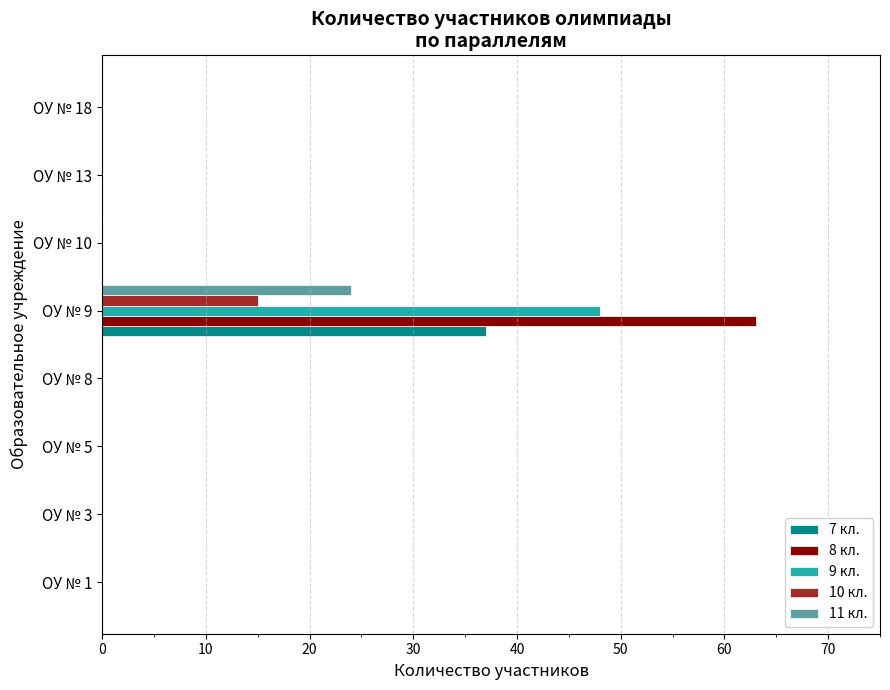

What is the sum of all 9 кл. values?

48